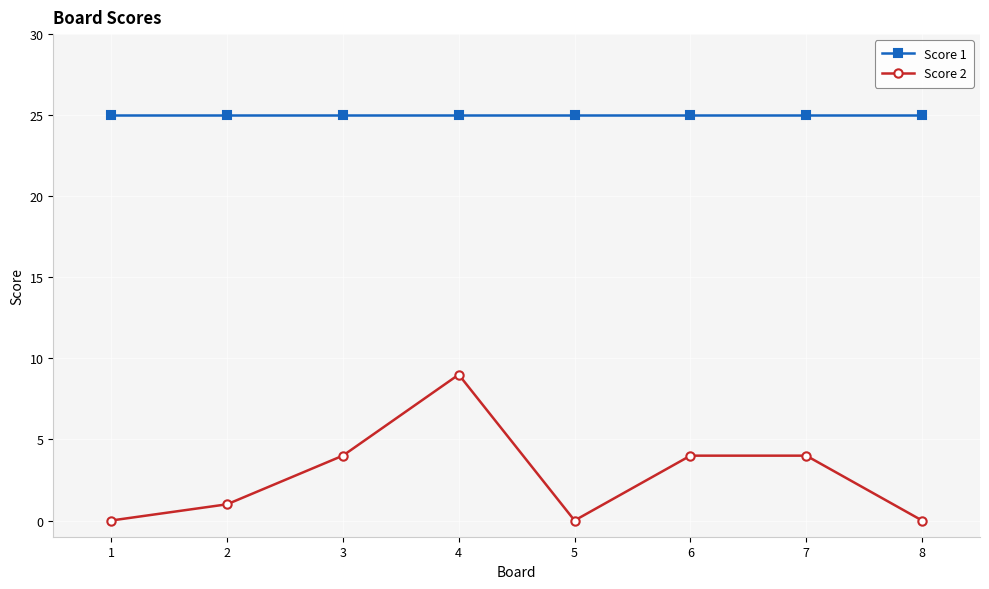

Where is the first local maximum for Score 2?

4